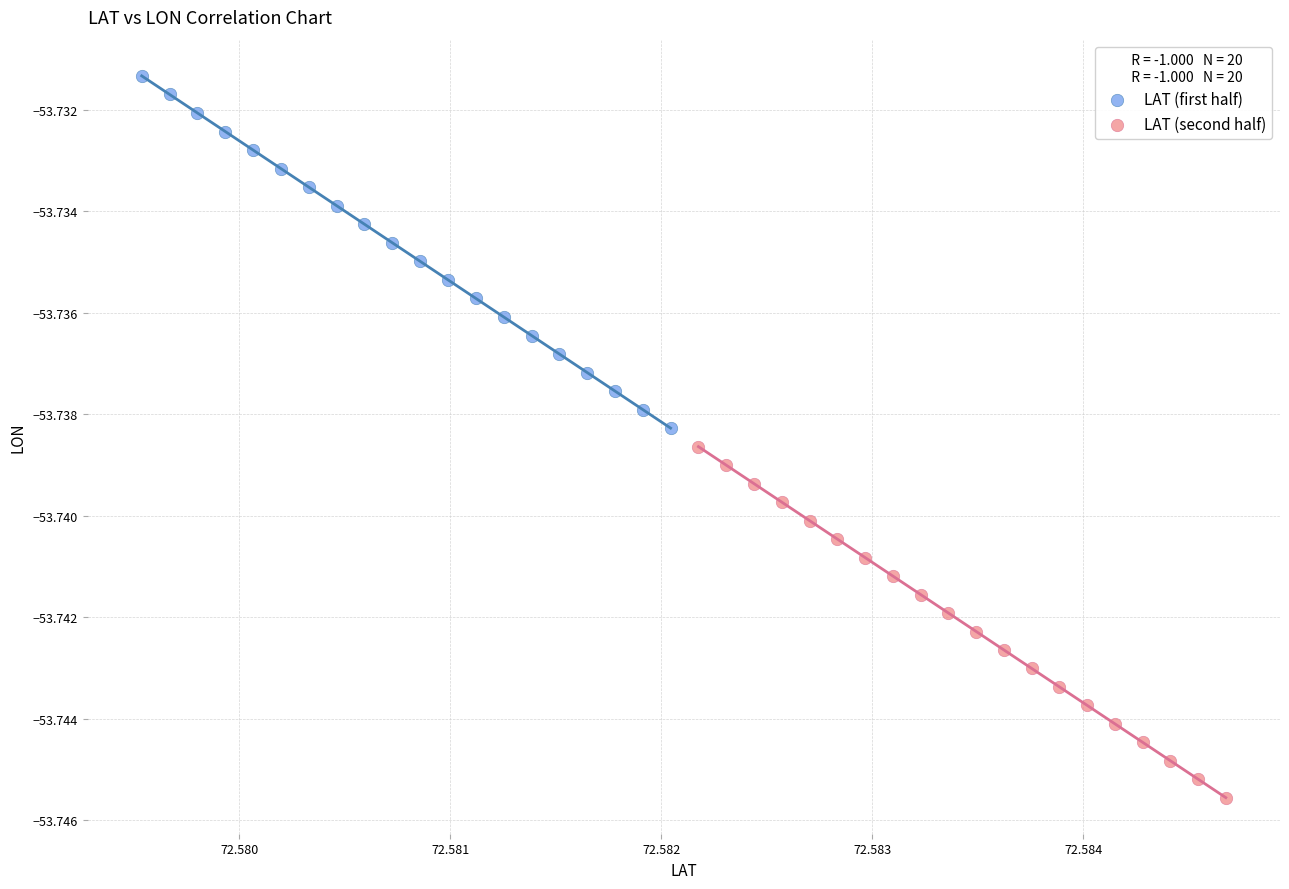

What are all the series names shown in the legend?

LAT (first half), LAT (second half)